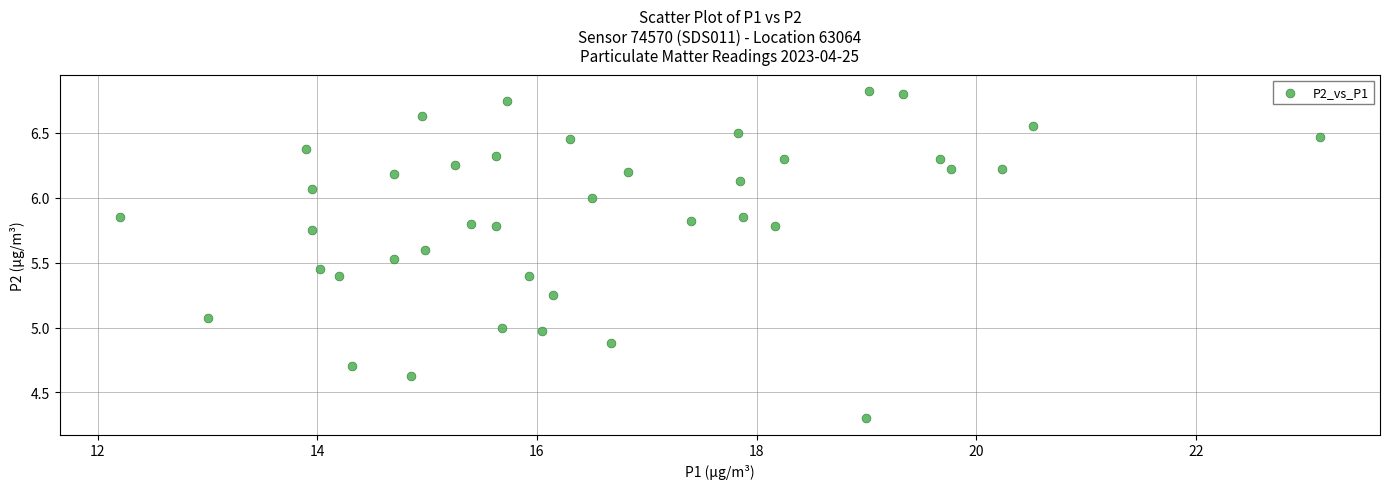

What is the range of X values (max minus min)?

10.9